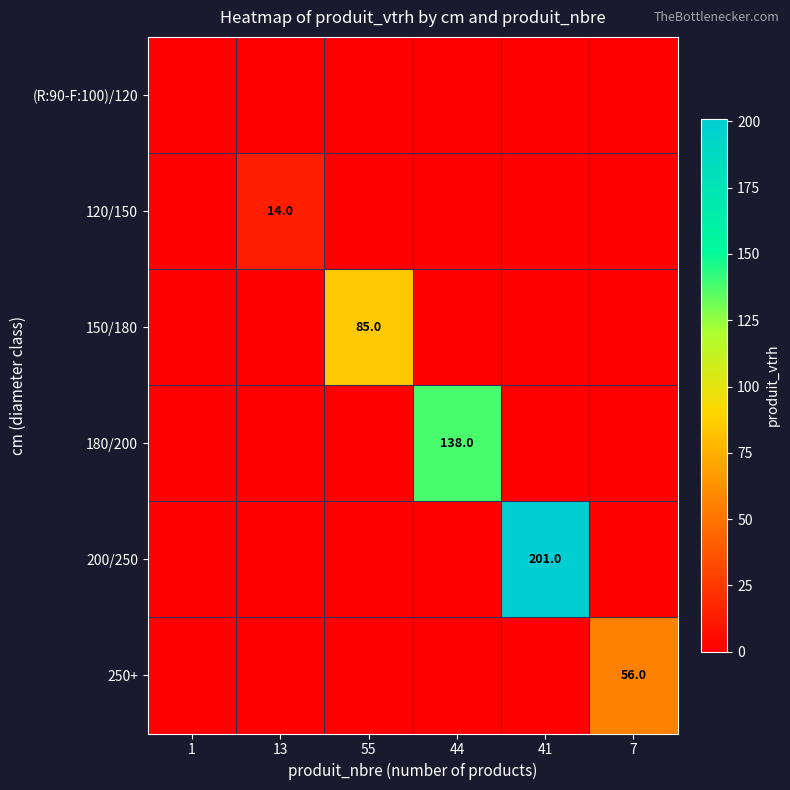

Is the value of 120/150 at 13 greater than the value of 250+ at 7?

No